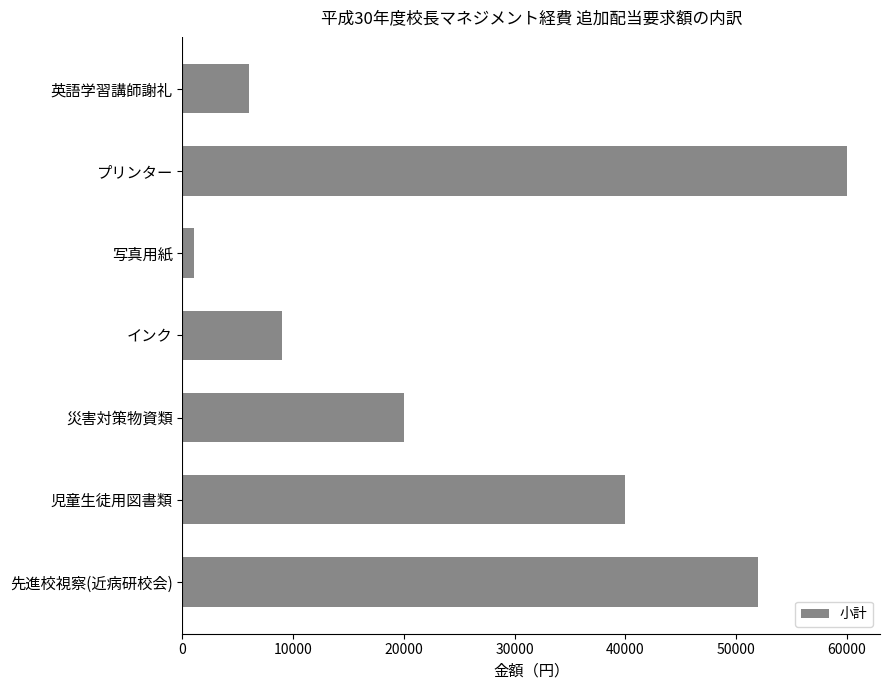

Which category has the highest value across all series?

プリンター